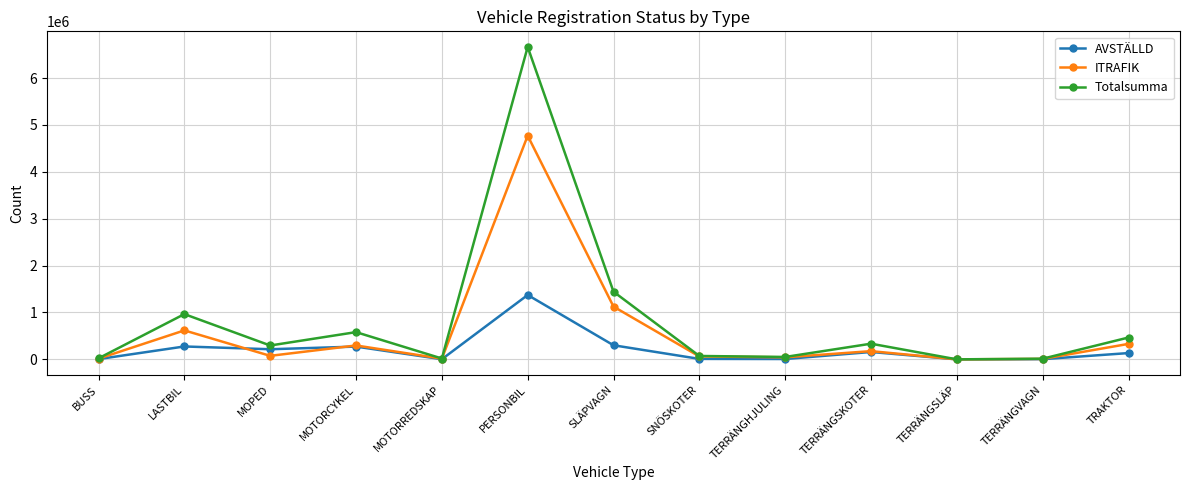

True or false: AVSTÄLLD has a value of 274803 at LASTBIL.

True